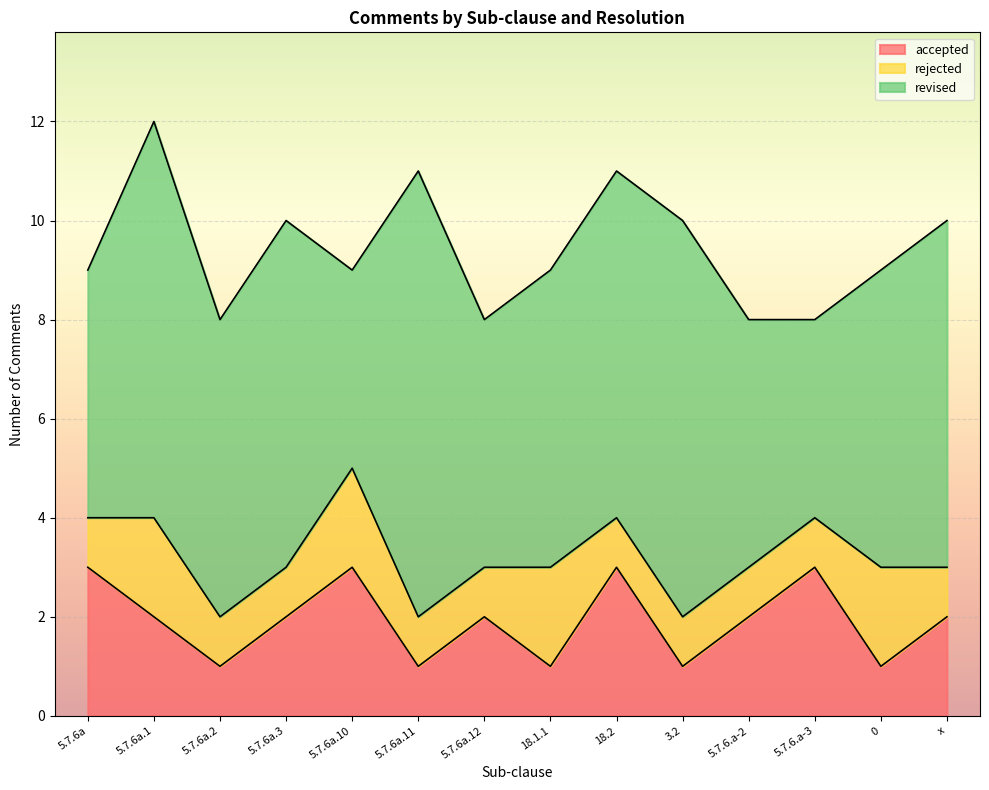

What position from the left is 18.2?

9